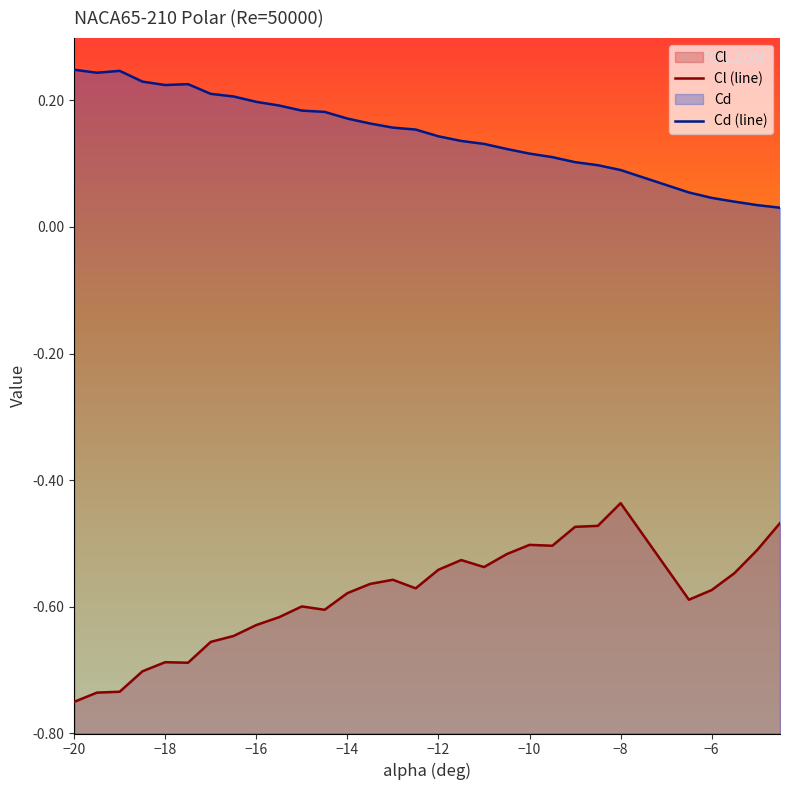

At −20, list the series in order from largest to smallest.

Cd (line), Cl (line)